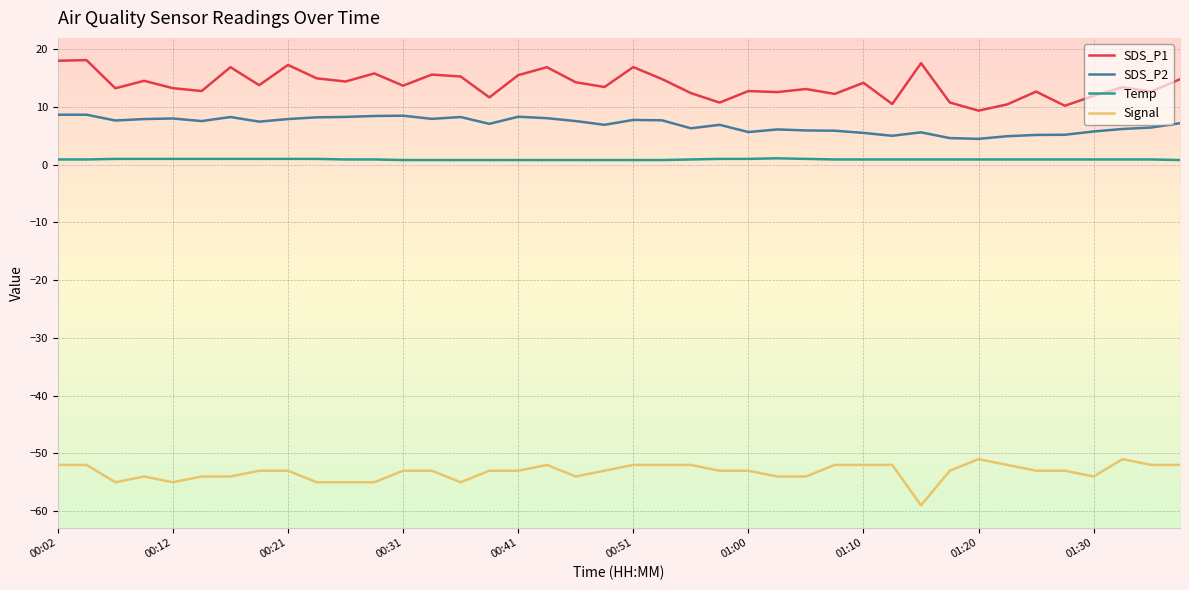

What is the maximum value shown in the chart?

18.1